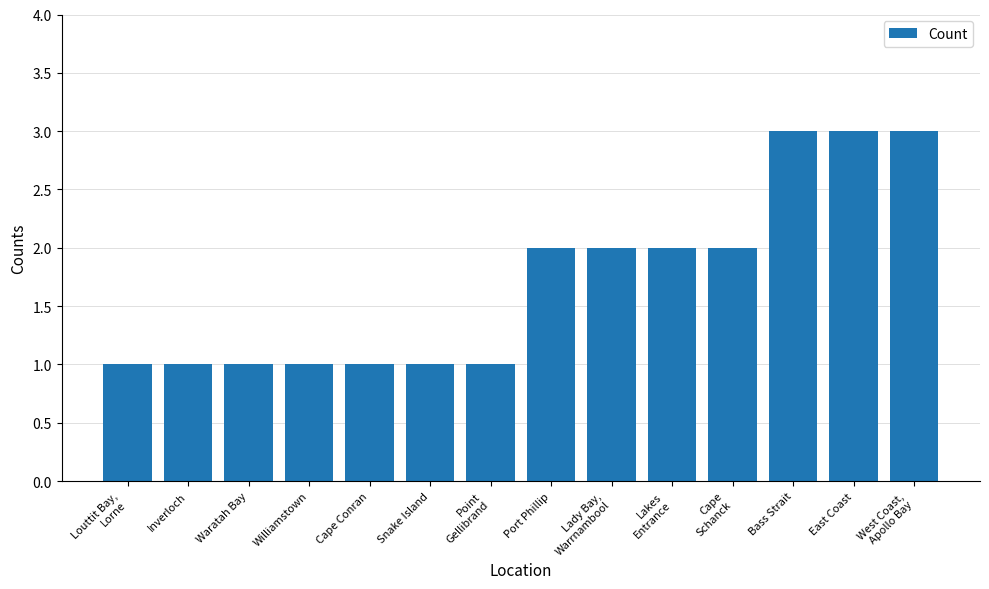

The value at Inverloch is 1. True or false?

True